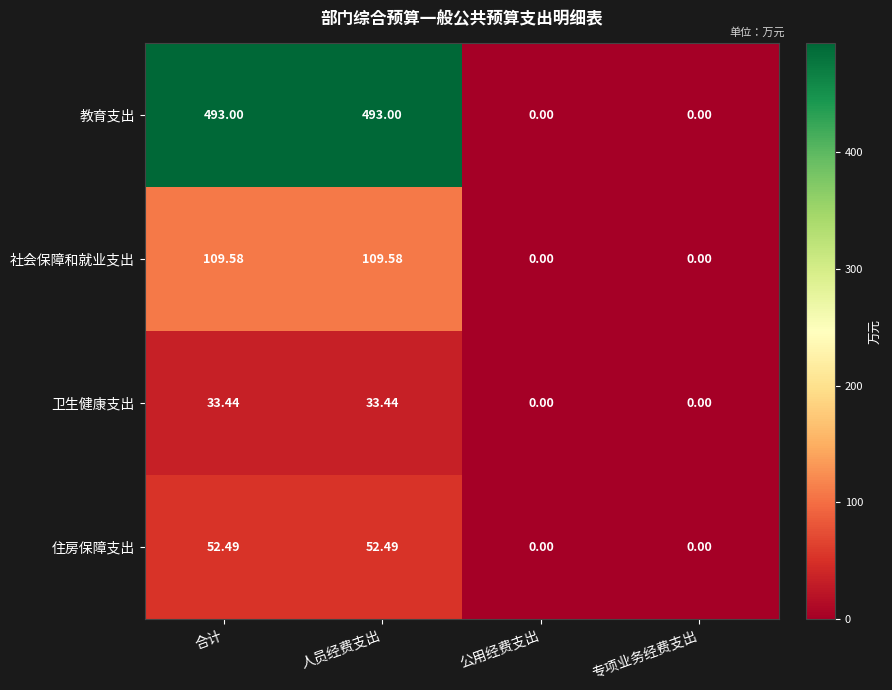

Which series has the largest total across all categories?

教育支出